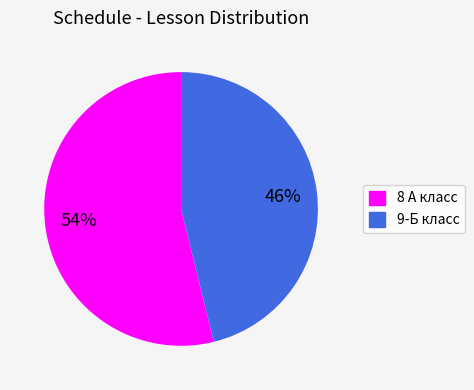

To the nearest percent, what portion does 8 А класс represent?

54%